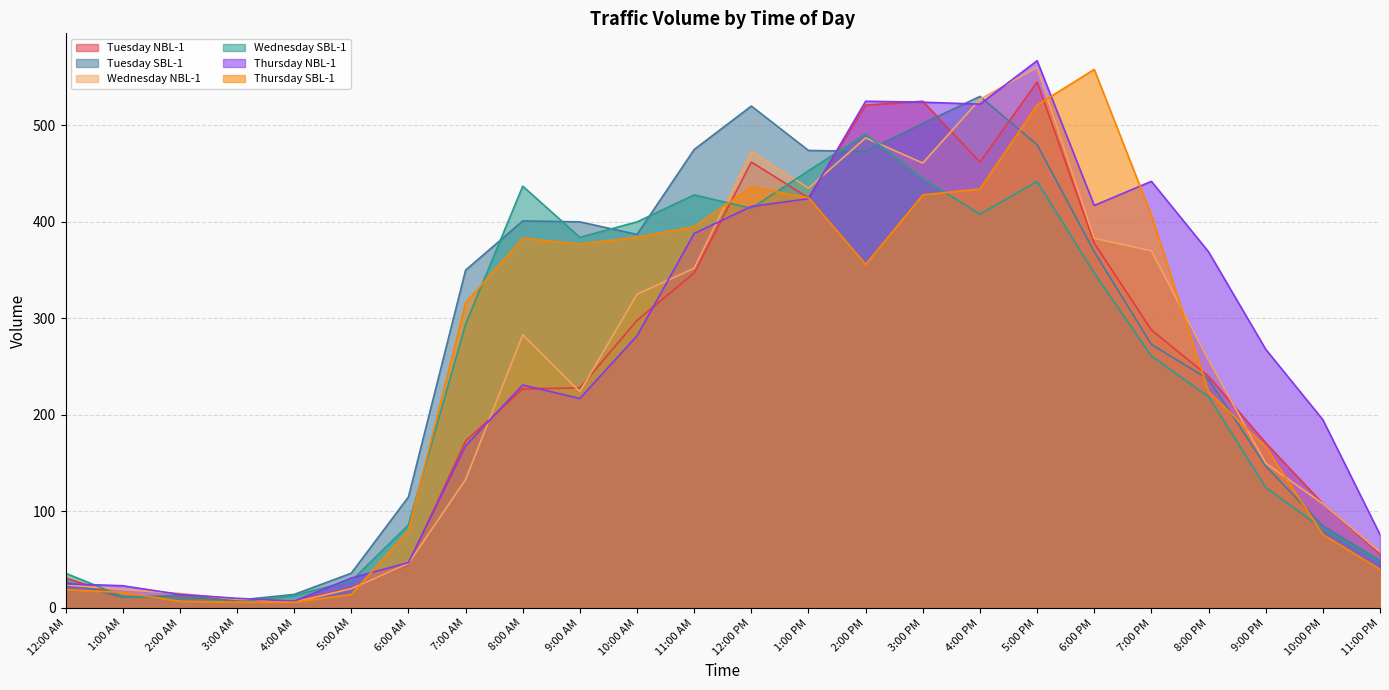

True or false: Tuesday NBL-1 has a value of 298 at 10:00 AM.

True